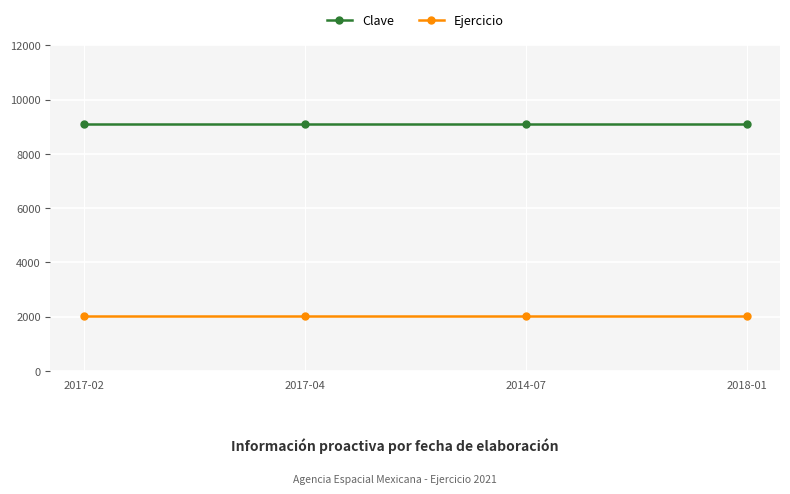

True or false: Ejercicio and Clave cross at least once.

False